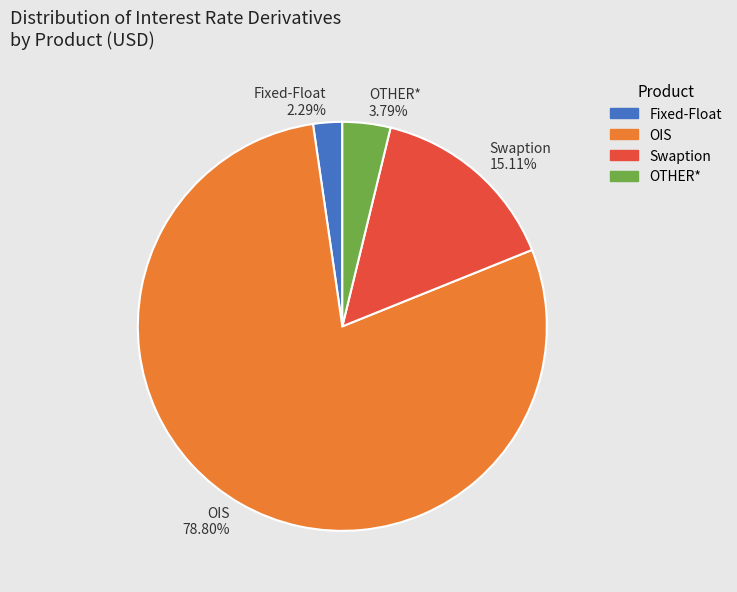

Which slice is the largest?

OIS